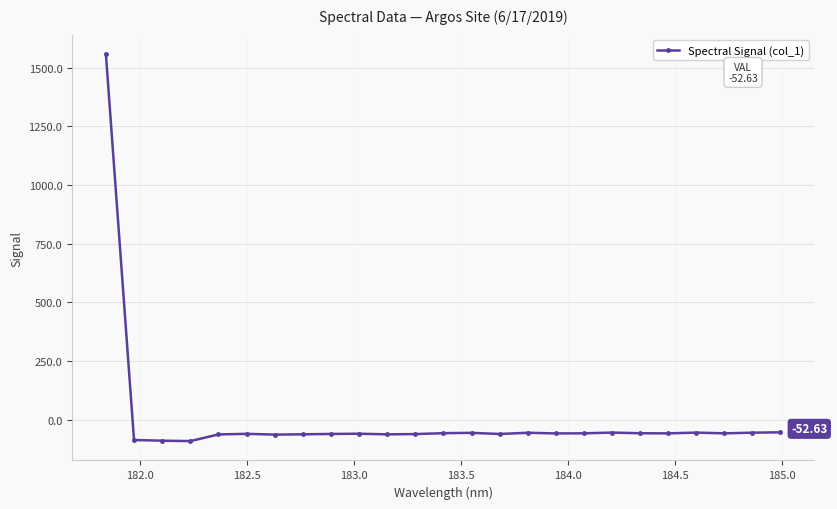

True or false: there are more than 1 points higher than both neighbors.

True